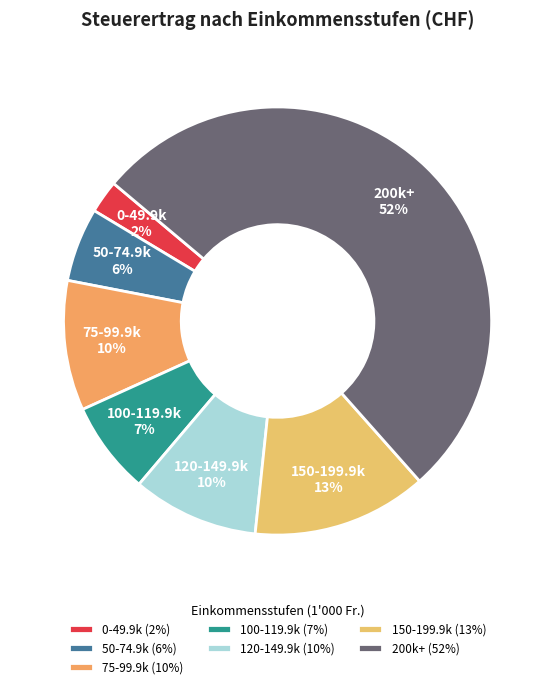

Which category accounts for the majority?

200k+ (52%)